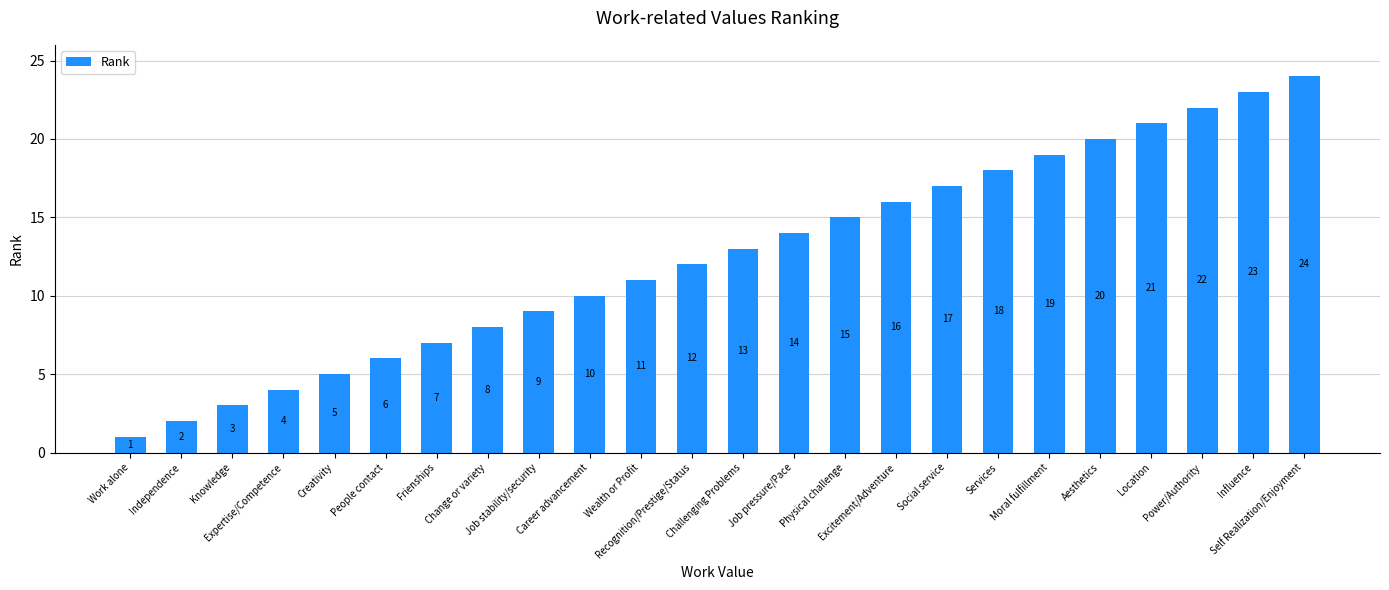

Rank the categories by value from highest to lowest.

Self Realization/Enjoyment, Influence, Power/Authority, Location, Aesthetics, Moral fulfillment, Services, Social service, Excitement/Adventure, Physical challenge, Job pressure/Pace, Challenging Problems, Recognition/Prestige/Status, Wealth or Profit, Career advancement, Job stability/security, Change or variety, Frienships, People contact, Creativity, Expertise/Competence, Knowledge, Independence, Work alone